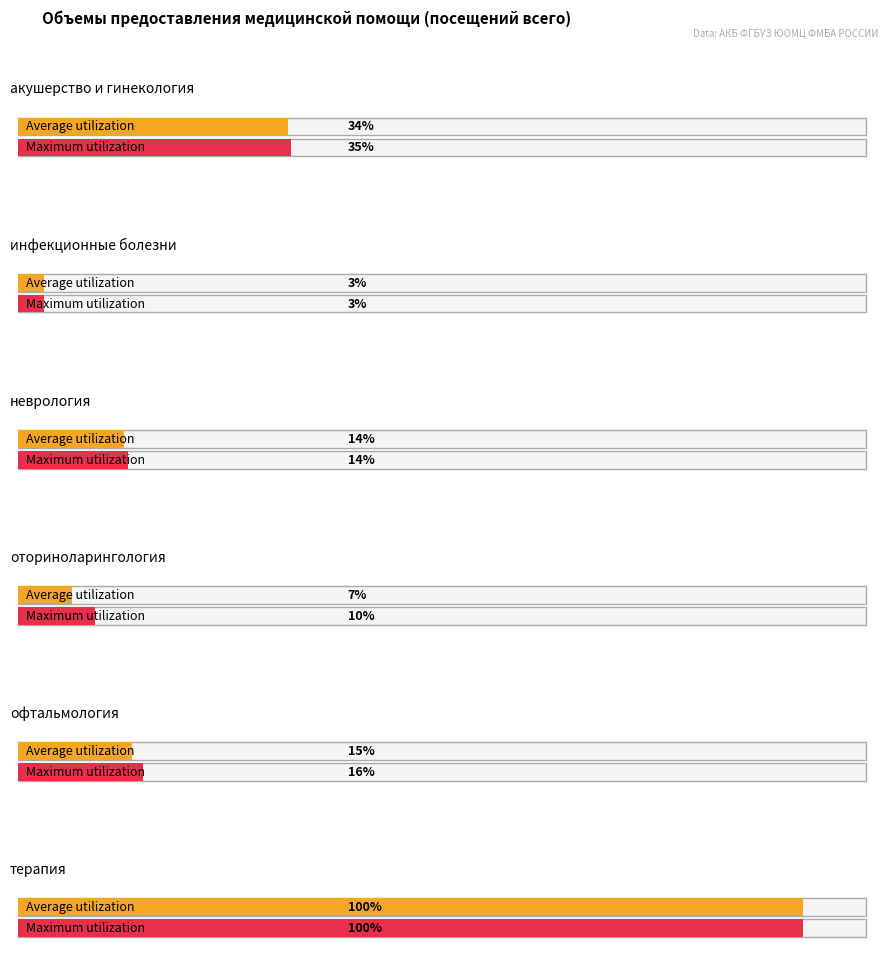

True or false: неврологии has a value of 19126 at инфекционным болезням.

False